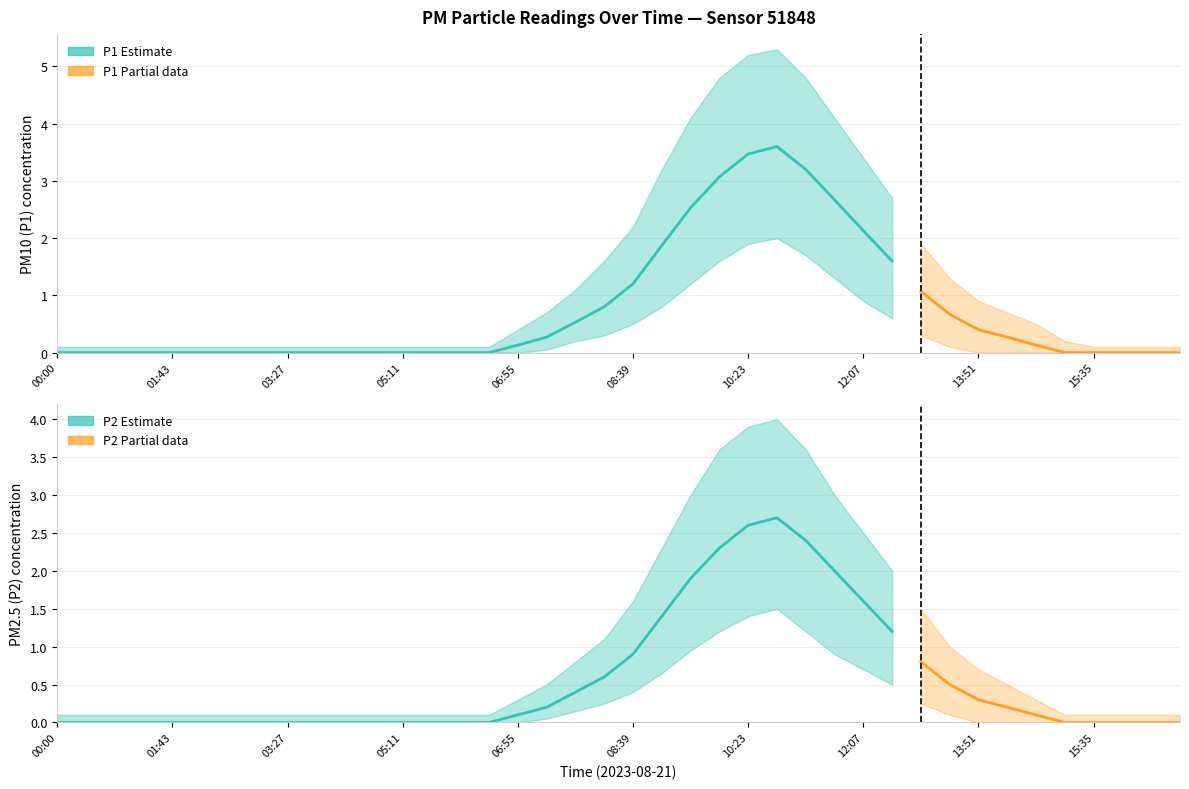

Rank the series by their maximum value, from highest to lowest.

P1_upper, P2_upper, P1, P2, P1_lower, P2_lower